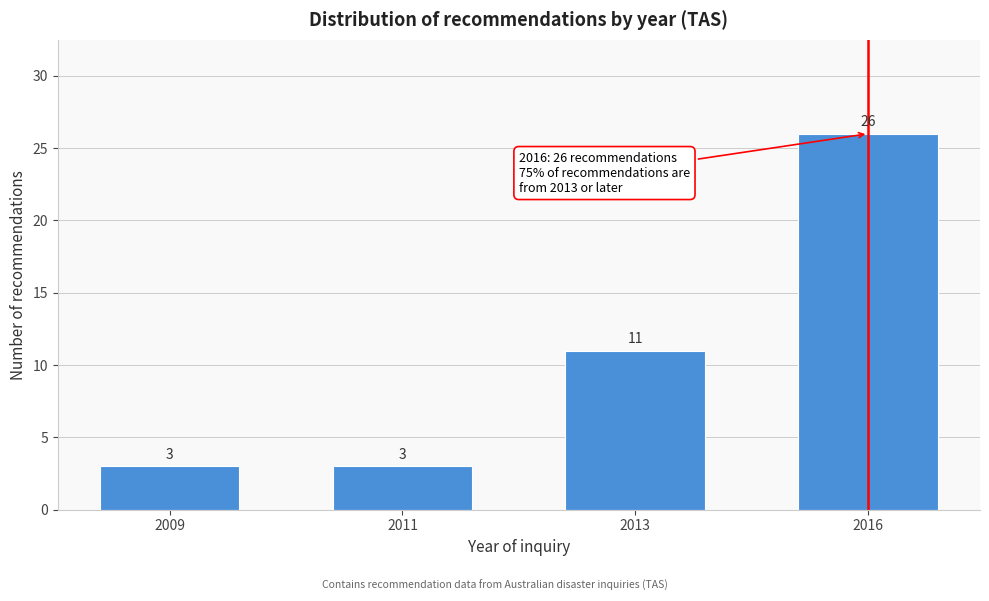

Reading right to left, what are all the values shown in this chart?

26	11	3	3